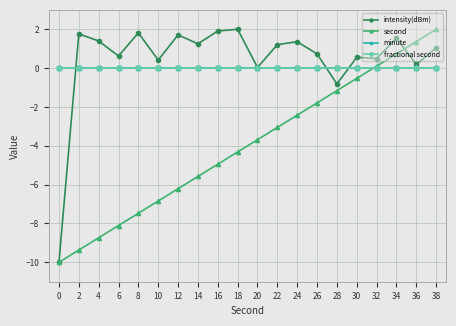

Does the chart have visible grid lines?

Yes